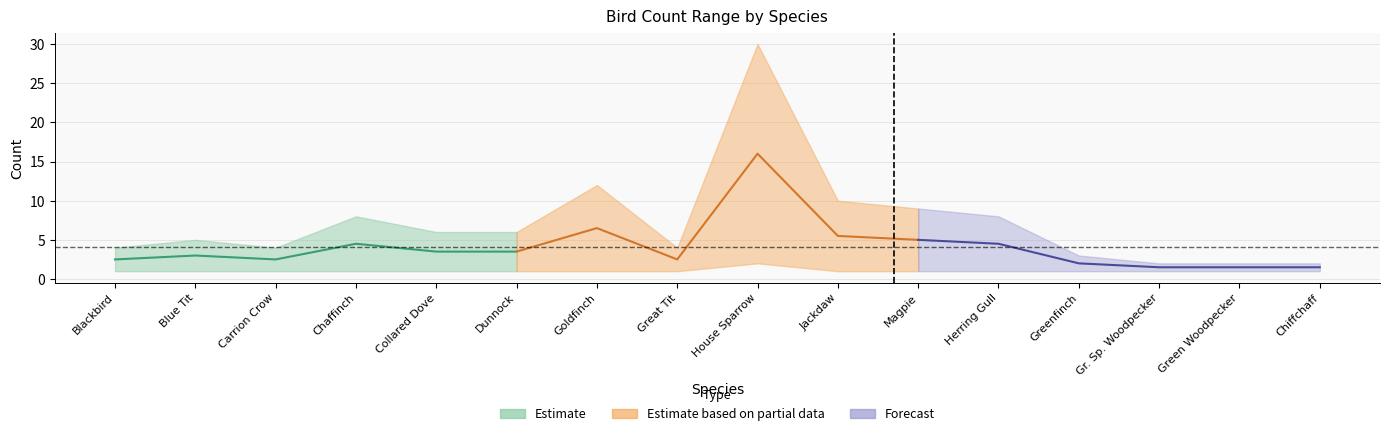

What is the lowest value of the Maximum series?

2